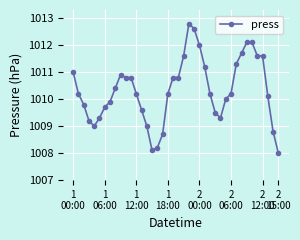

What is the average value?

1010.3